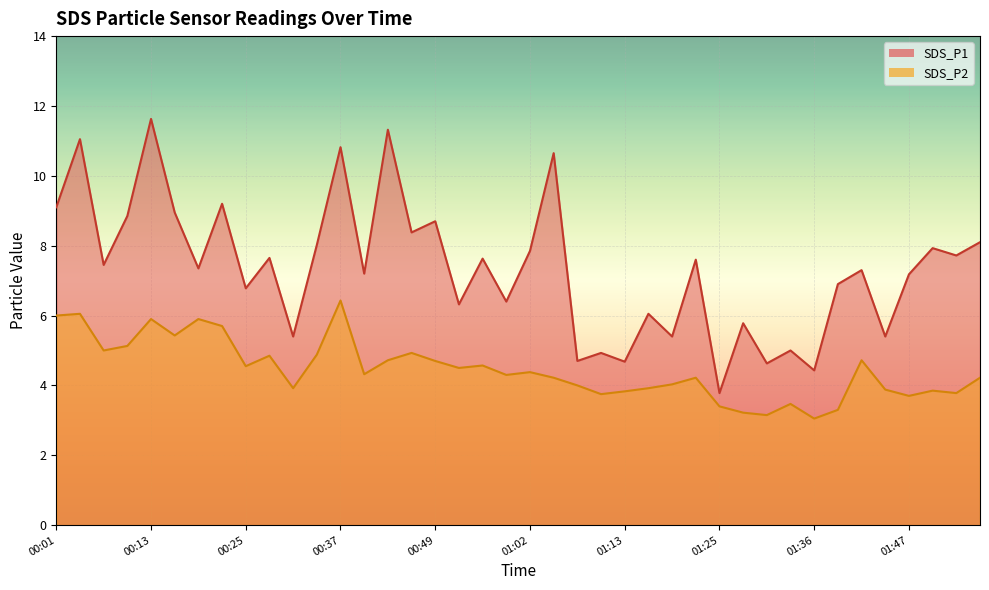

Which label corresponds to the smallest value in the chart?

01:36